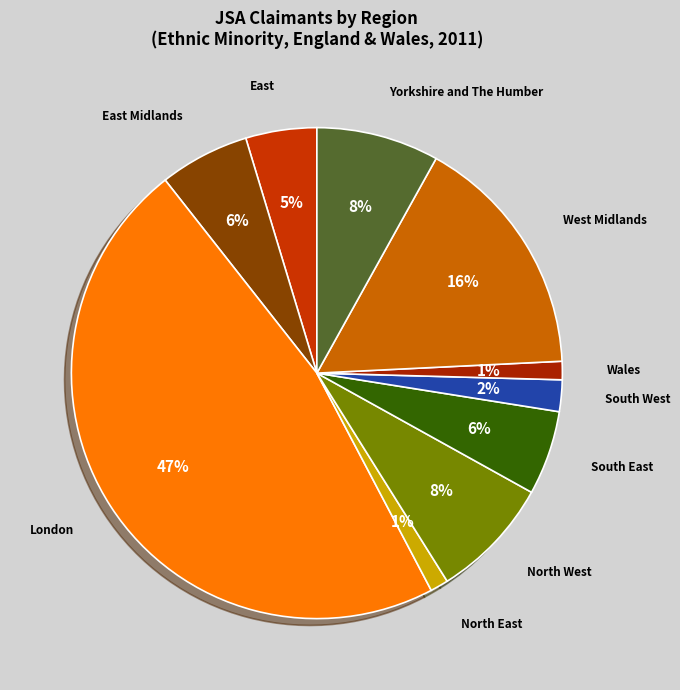

How many slices are in this pie chart?

10